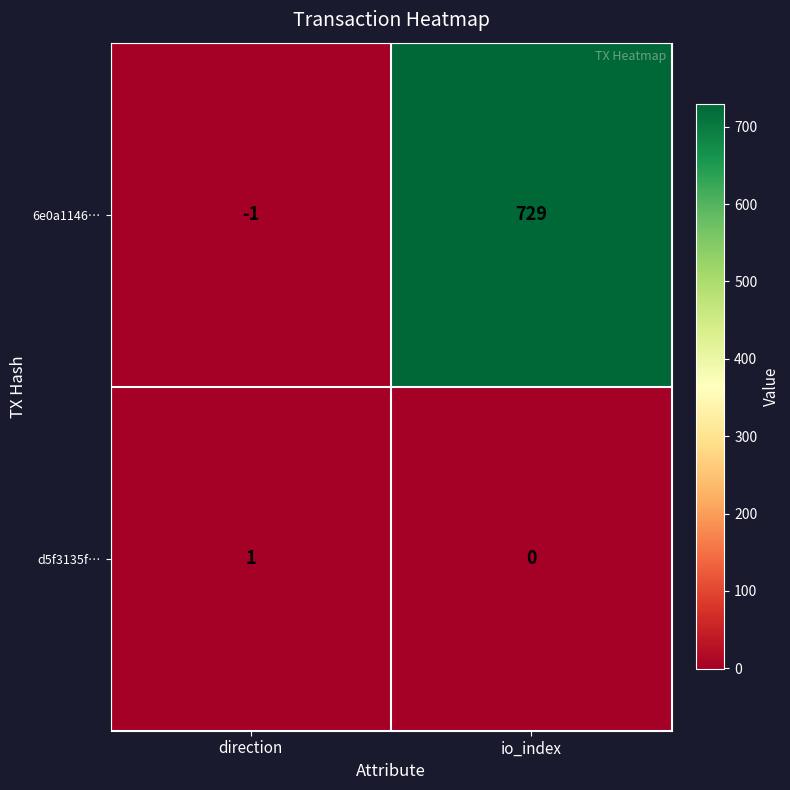

Is it true that d5f3135f… equals 0 at direction?

False